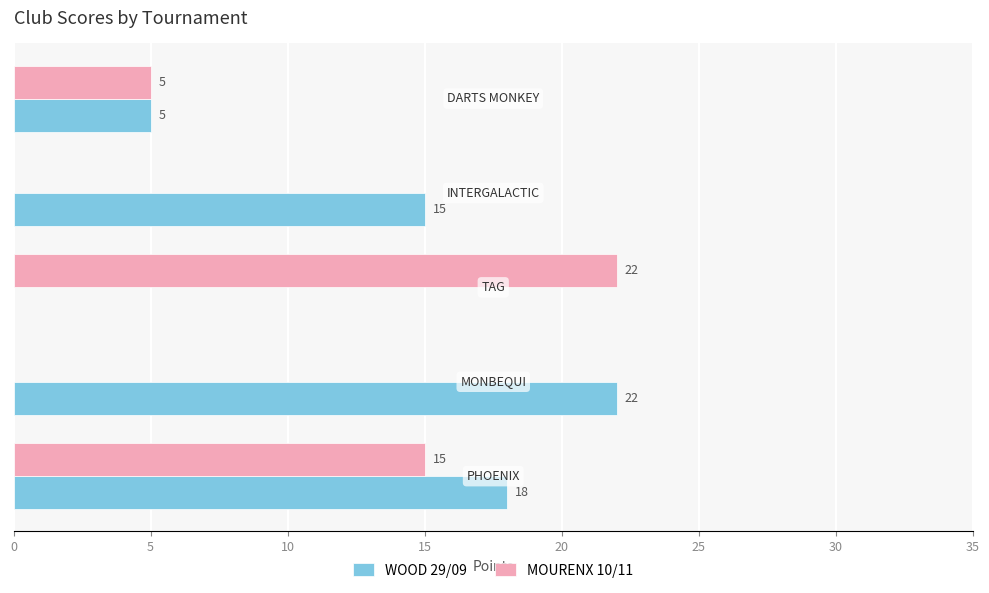

Which series has the largest total across all categories?

WOOD 29/09